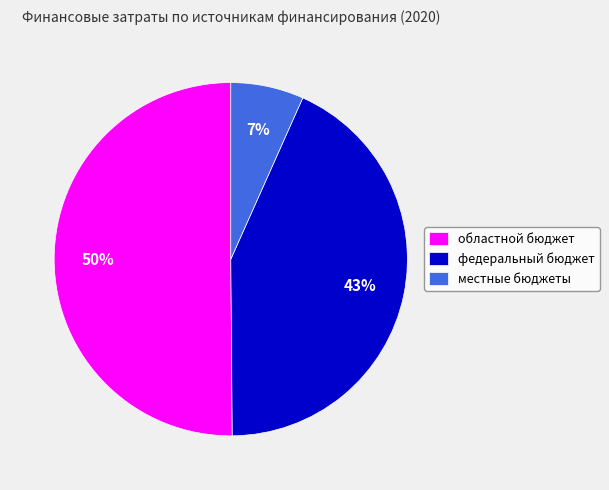

What is the largest slice in the pie chart?

областной бюджет